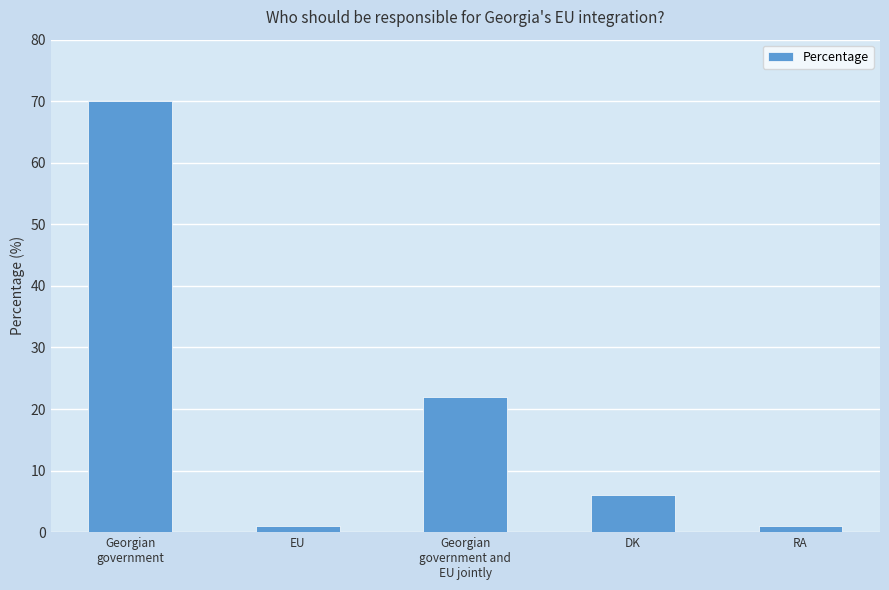

What is the sum of all values?

100